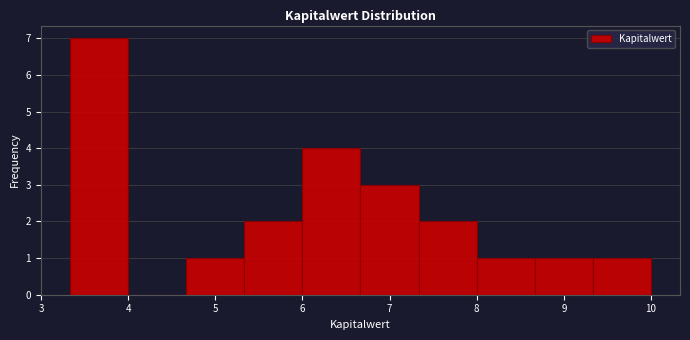

Which range on the x-axis has the tallest bar?

3.3 to 4.0